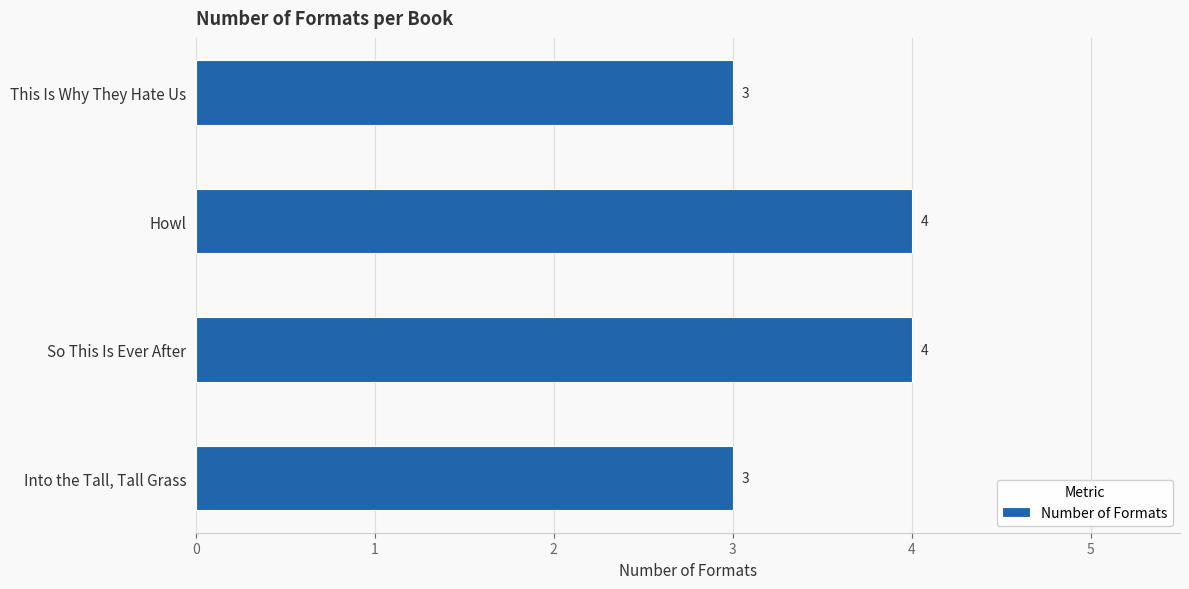

How many bars are there in total?

4